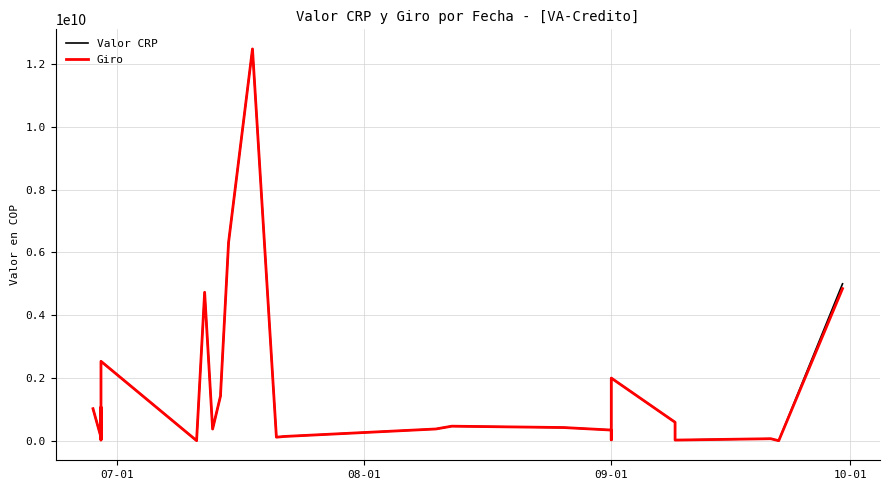

True or false: Giro has more than 0 points higher than both neighbors.

True